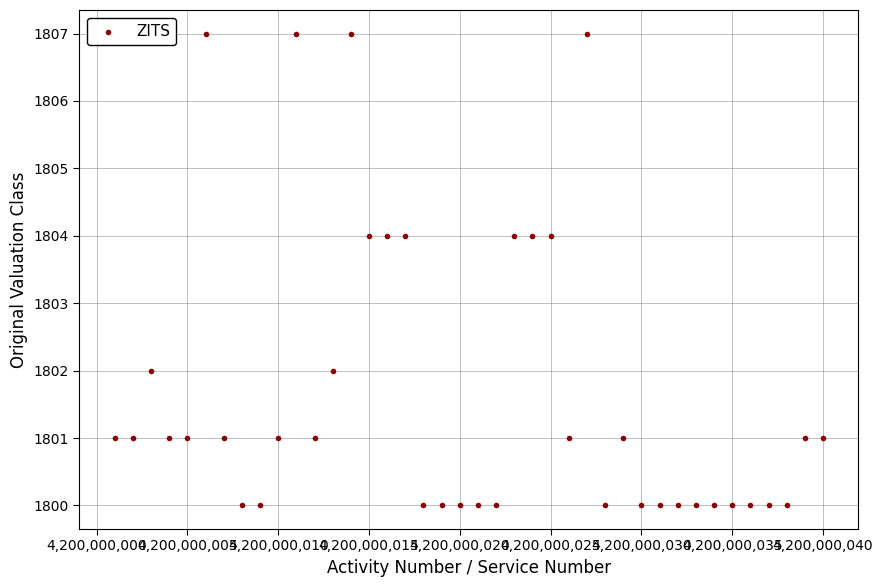

What is the range of Y values (max minus min)?

7